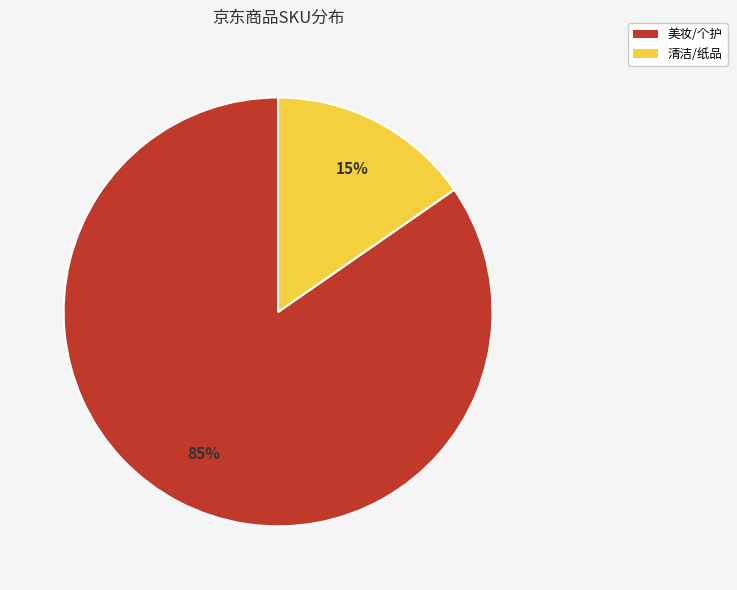

Does 清洁/纸品 account for over 50% of the chart?

No